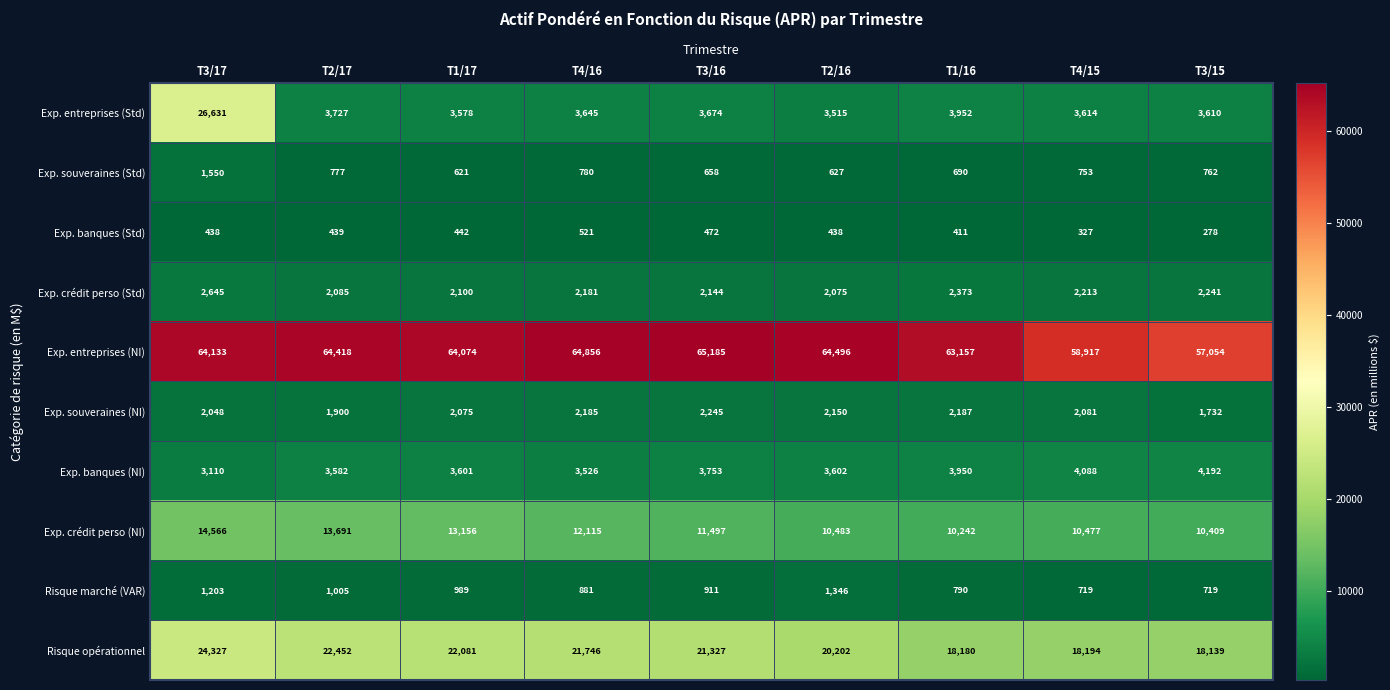

How many series are shown in this chart?

10